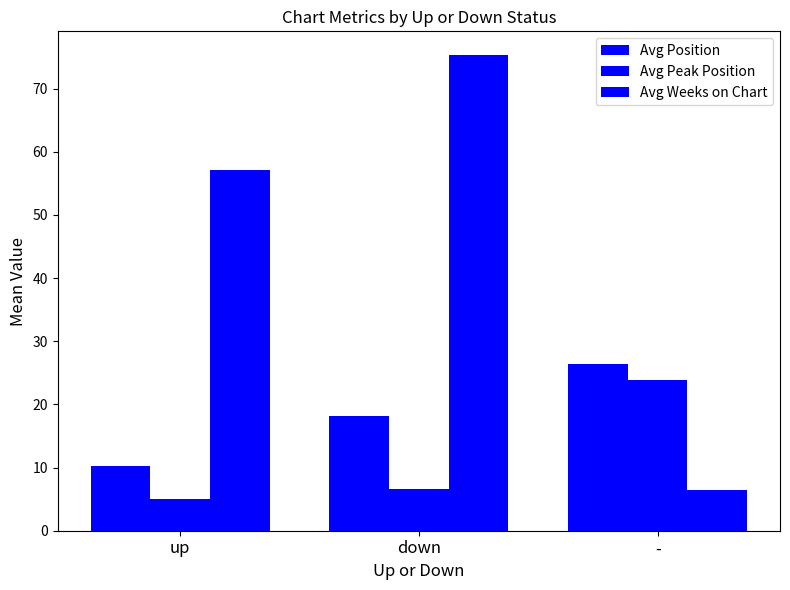

Rank the series at up from highest to lowest value.

Avg Weeks on Chart, Avg Position, Avg Peak Position